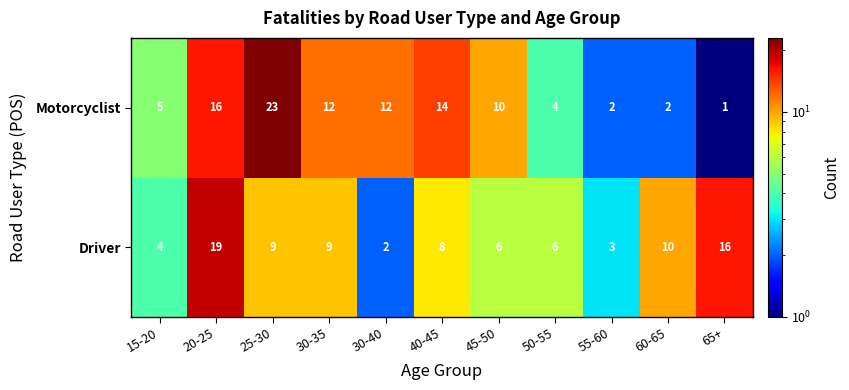

Reading right to left, what are all the values shown in this chart?

Motorcyclist: 1	2	2	4	10	14	12	12	23	16	5
Driver: 16	10	3	6	6	8	2	9	9	19	4